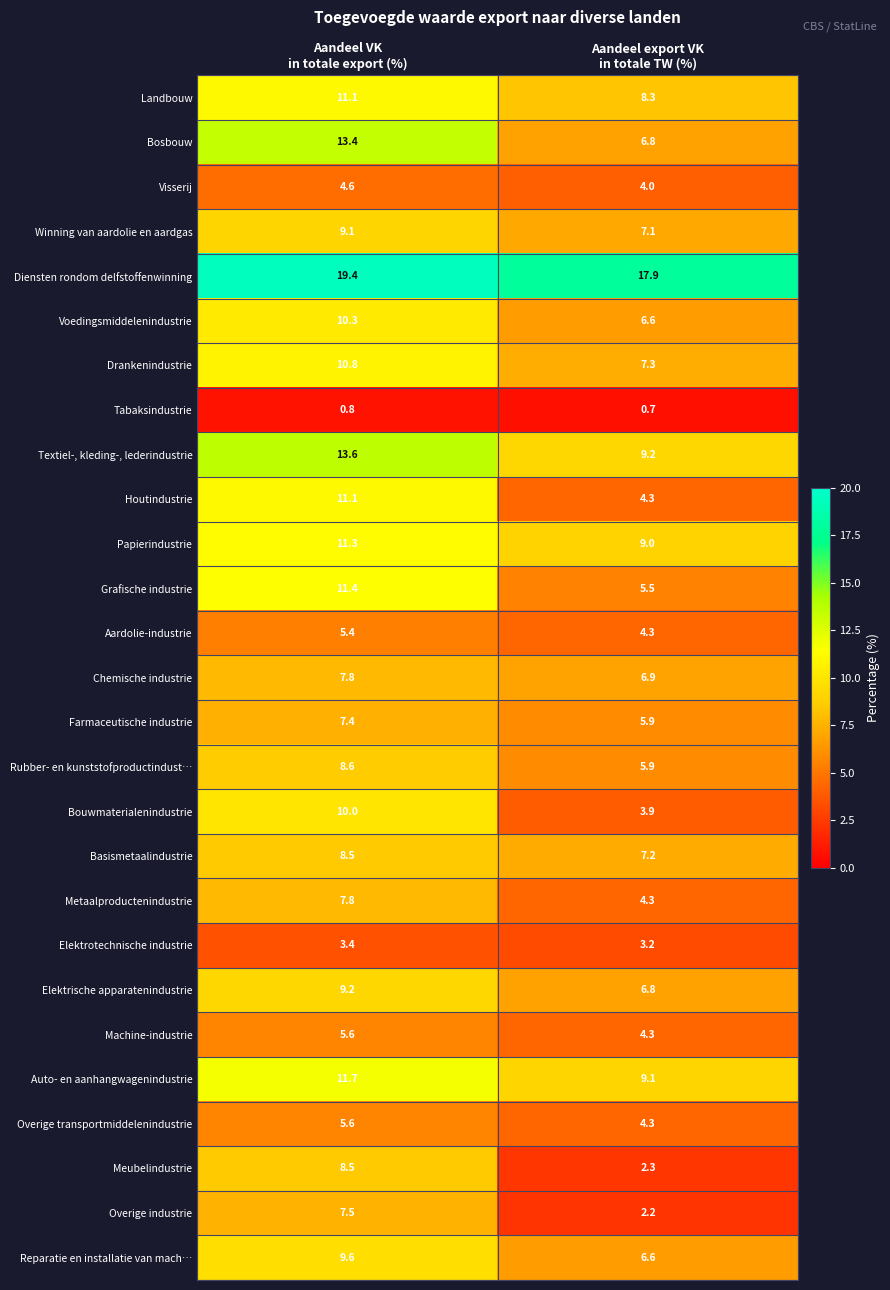

What is the sum of all Aardolie-industrie values?

9.7